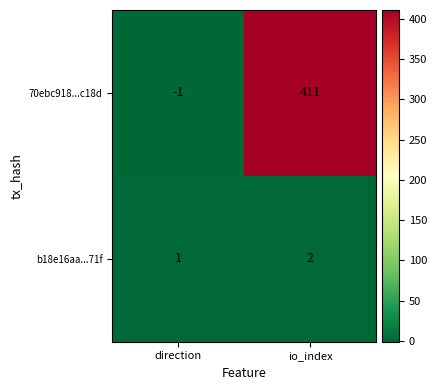

Rank the series by their maximum value, from lowest to highest.

b18e16aa...71f, 70ebc918...c18d